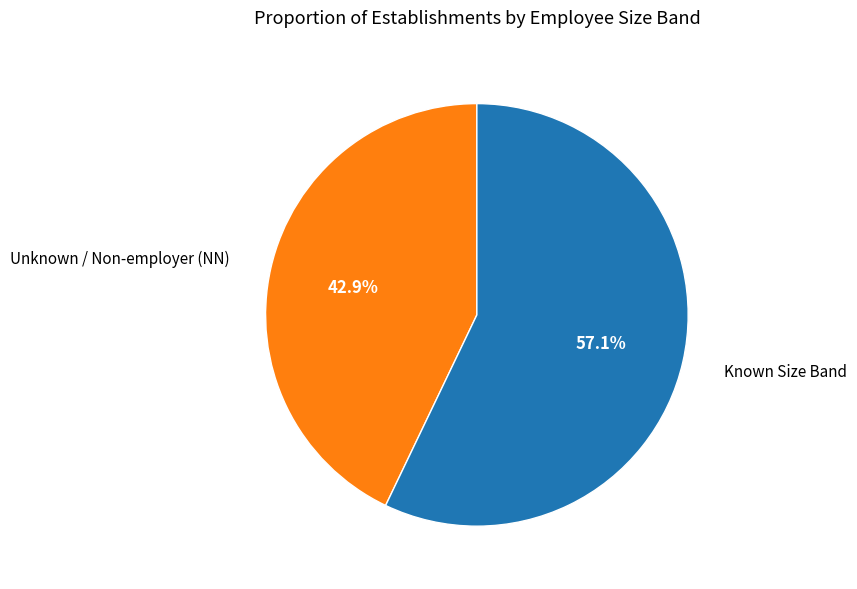

What is the largest slice in the pie chart?

Known Size Band